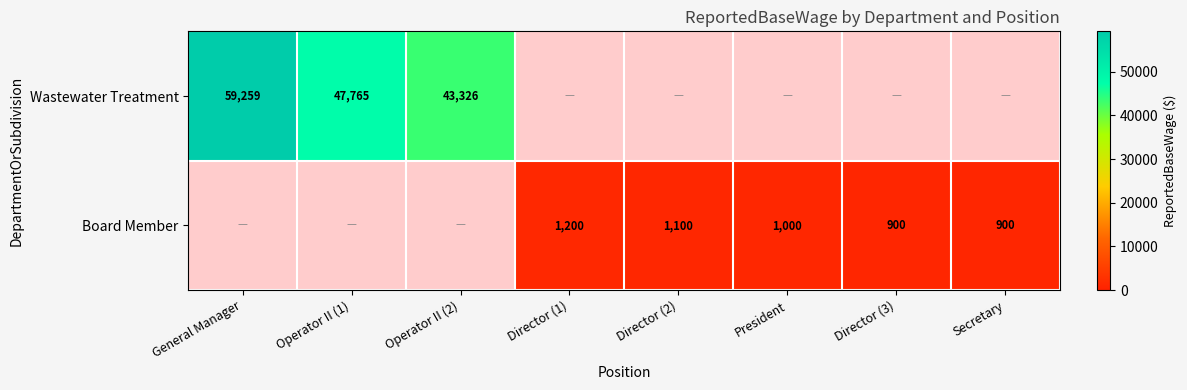

How many series are shown in this chart?

2